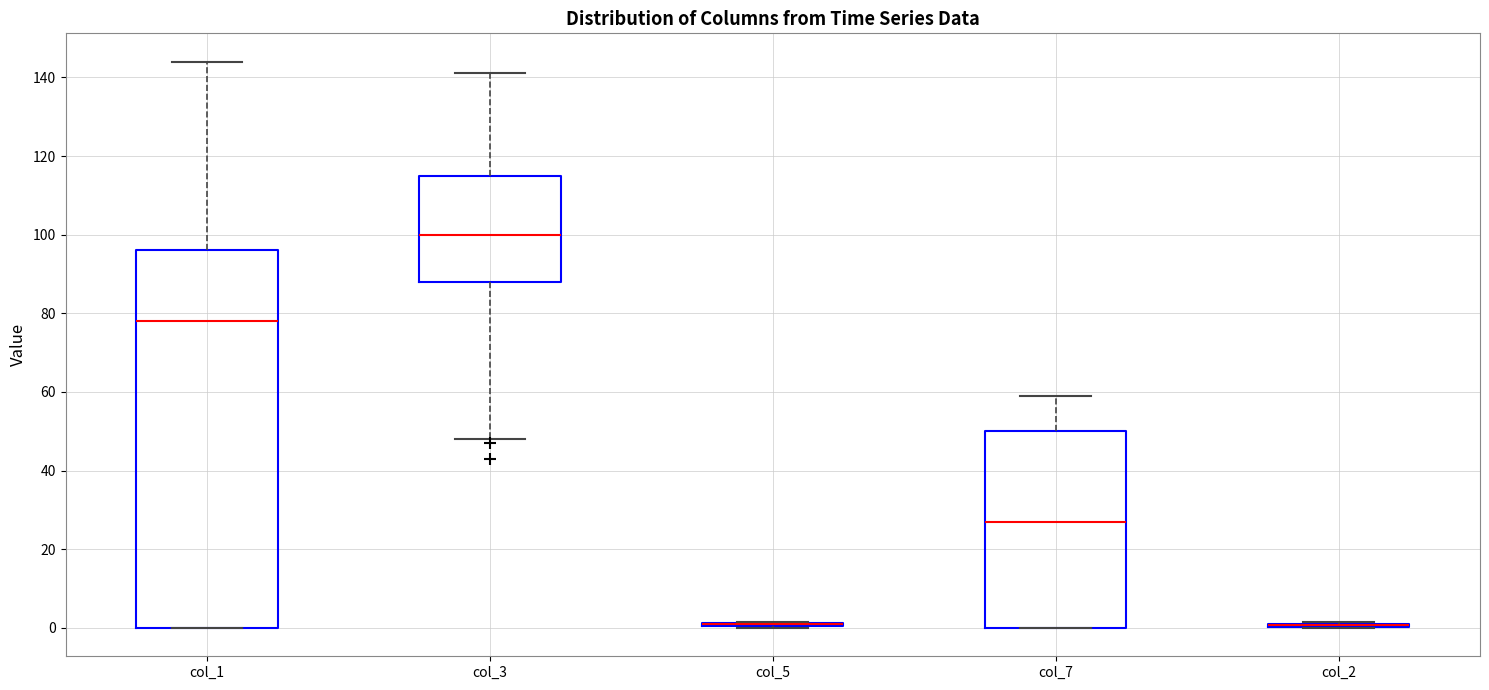

Which box is the tallest, from its lower edge to its upper edge?

col_1